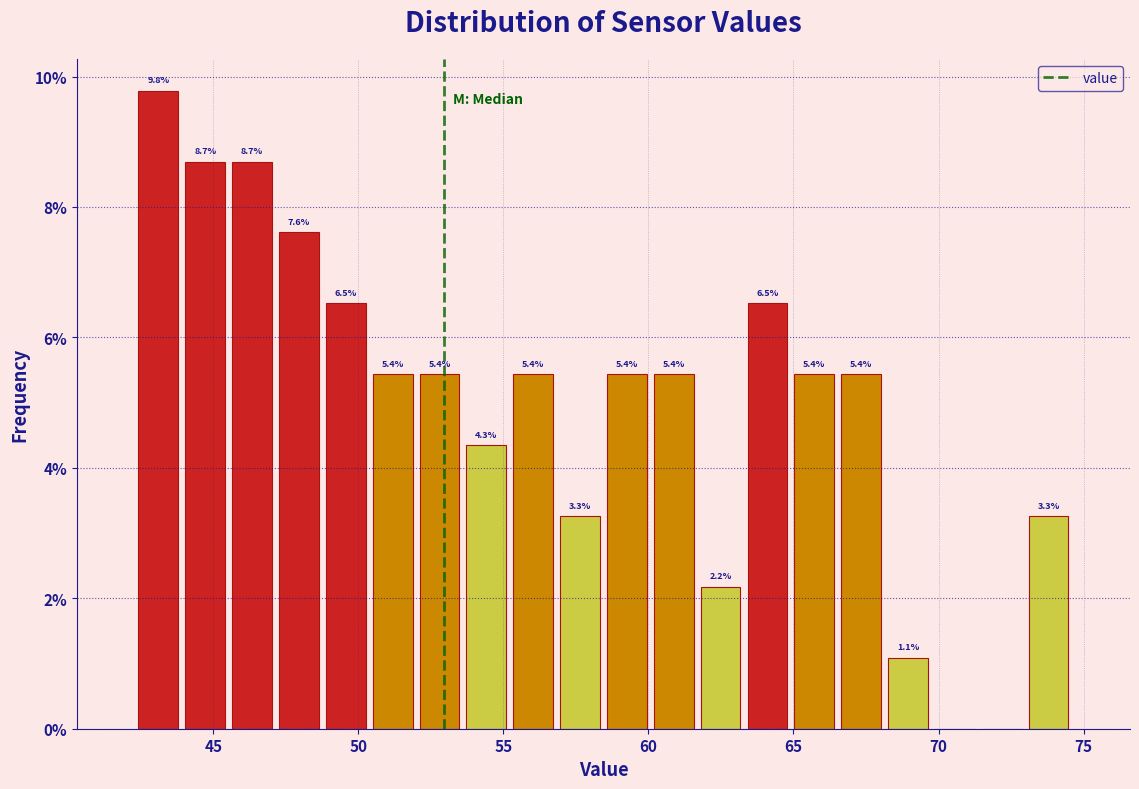

Around what value on the x-axis is the tallest bar? Give the approximate position of its centre, as read against the axis.

43.0